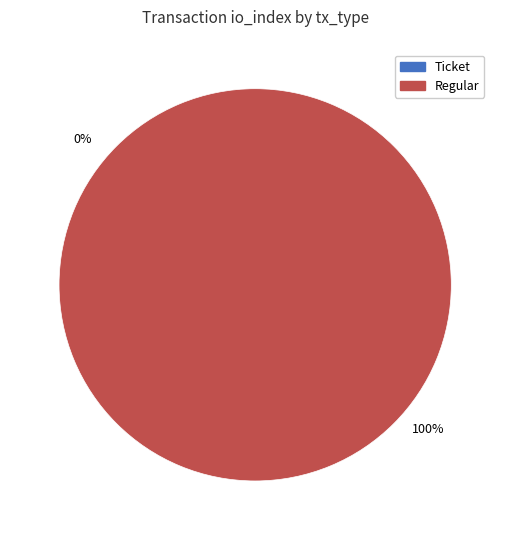

To the nearest percent, what is the difference between the Regular and Ticket slice percentages?

100%